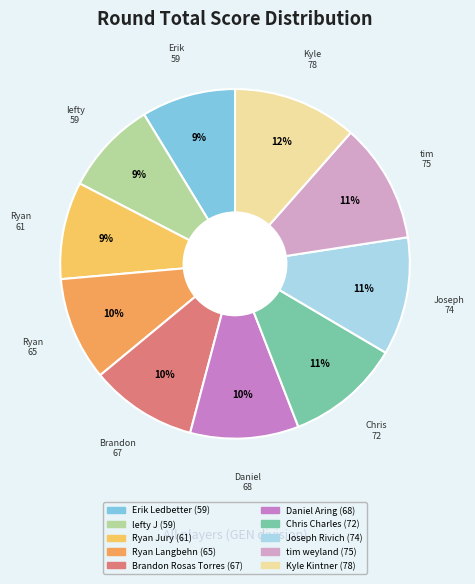

Count the number of slices in the pie.

10